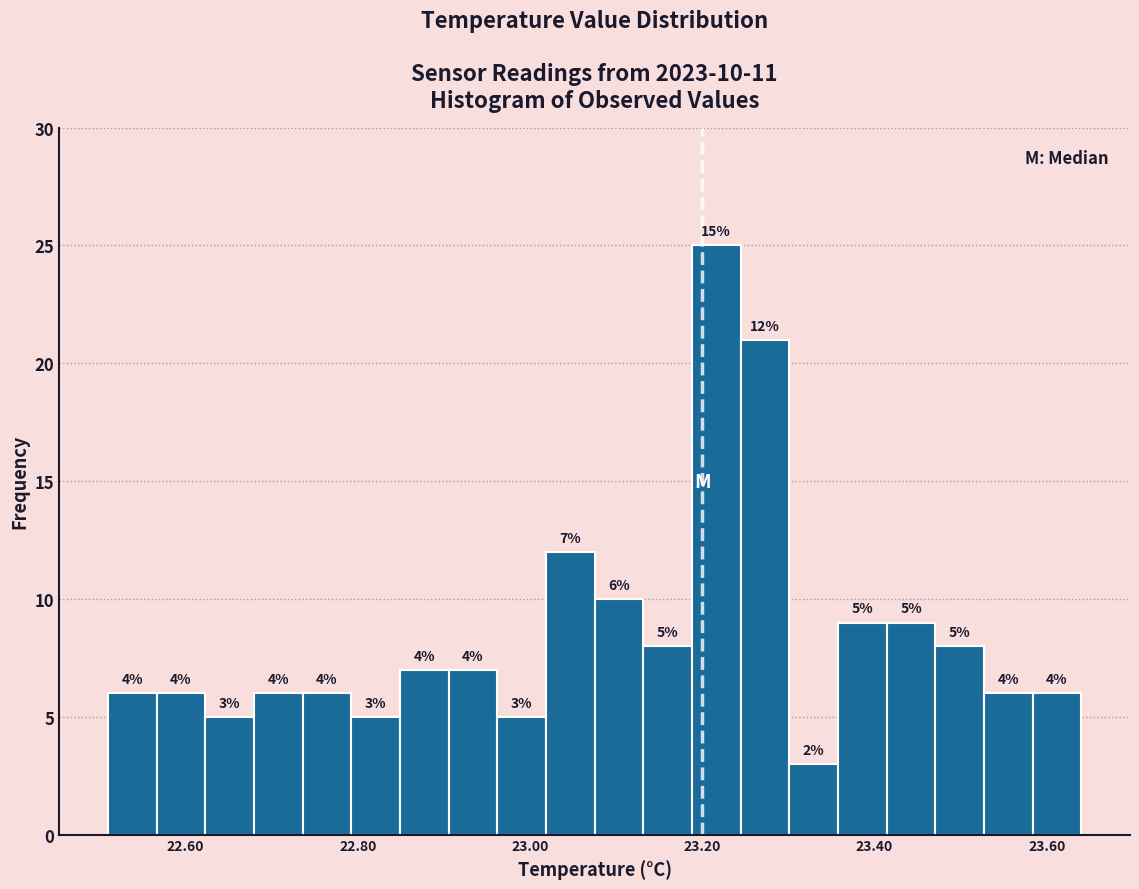

Read against the x-axis, roughly where is the centre of the tallest bar?

23.22